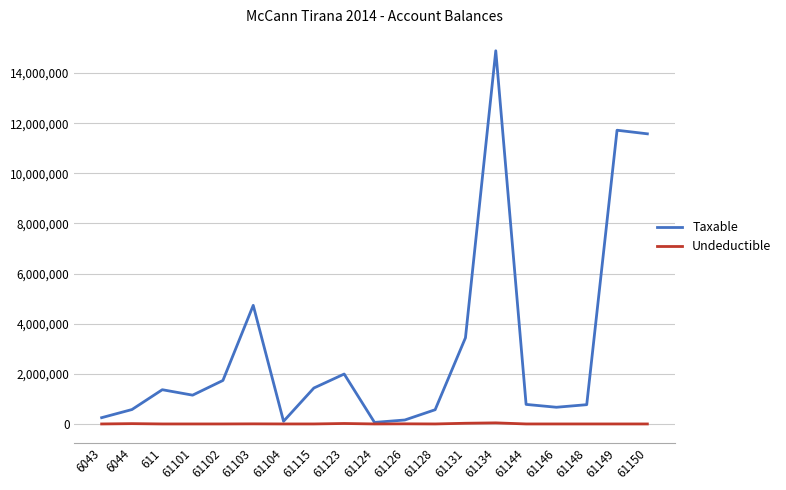

Rank the series by their average value, from lowest to highest.

Undeductible, Taxable